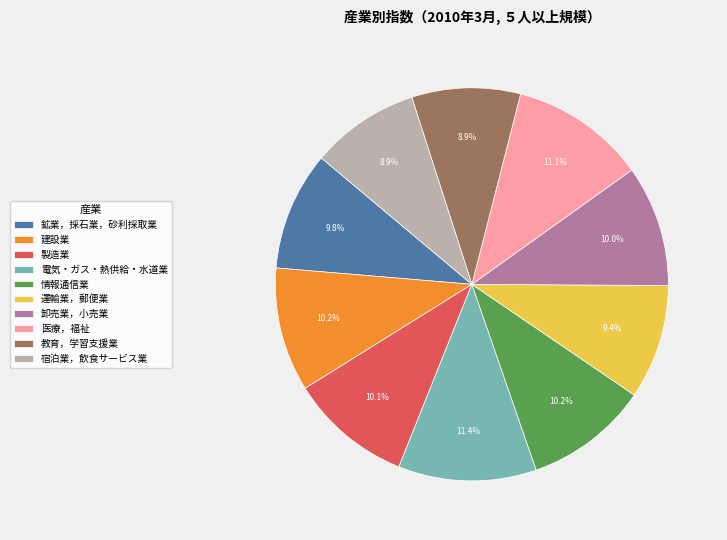

To the nearest percent, what percentage of the pie is 卸売業，小売業?

10%